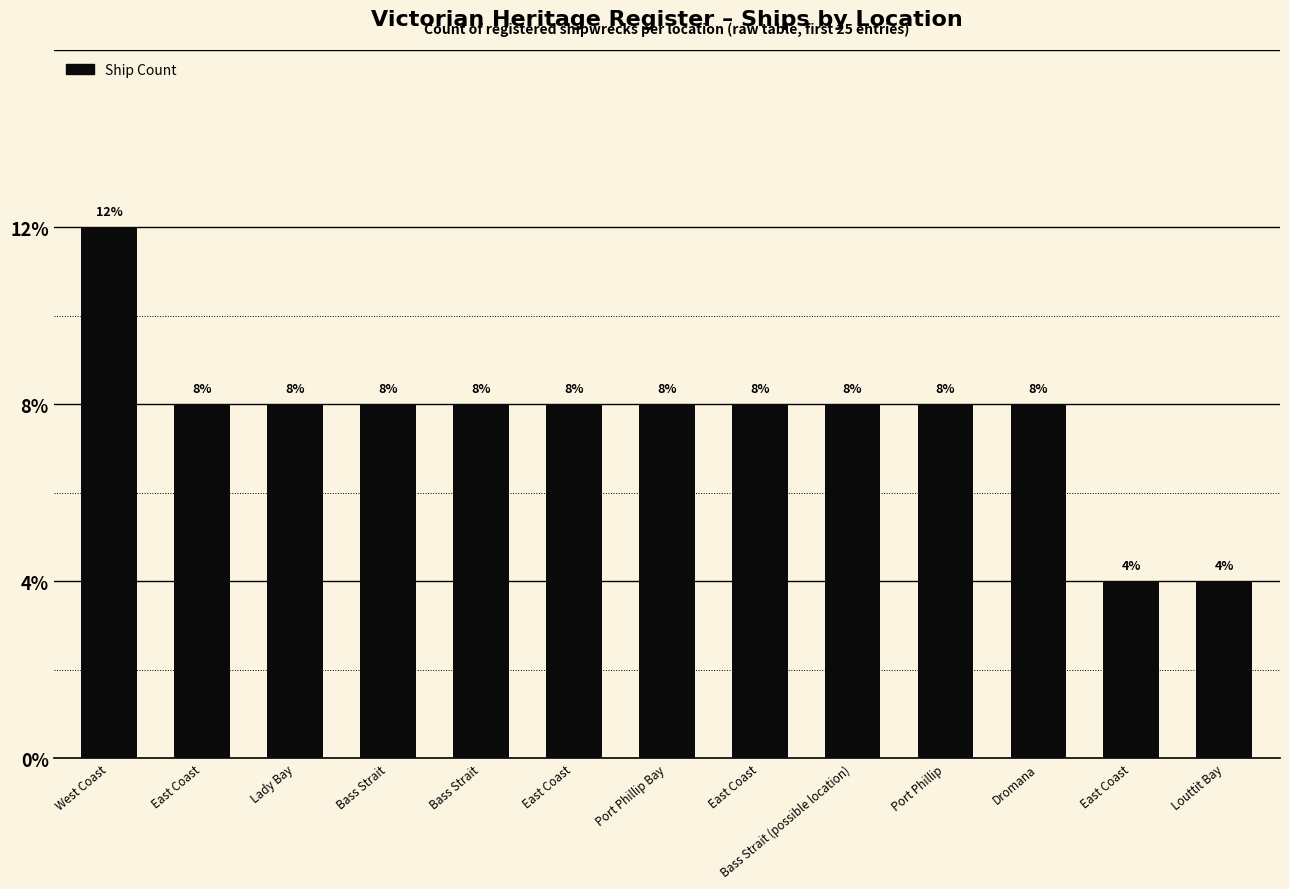

The value at West Coast is 5. True or false?

False